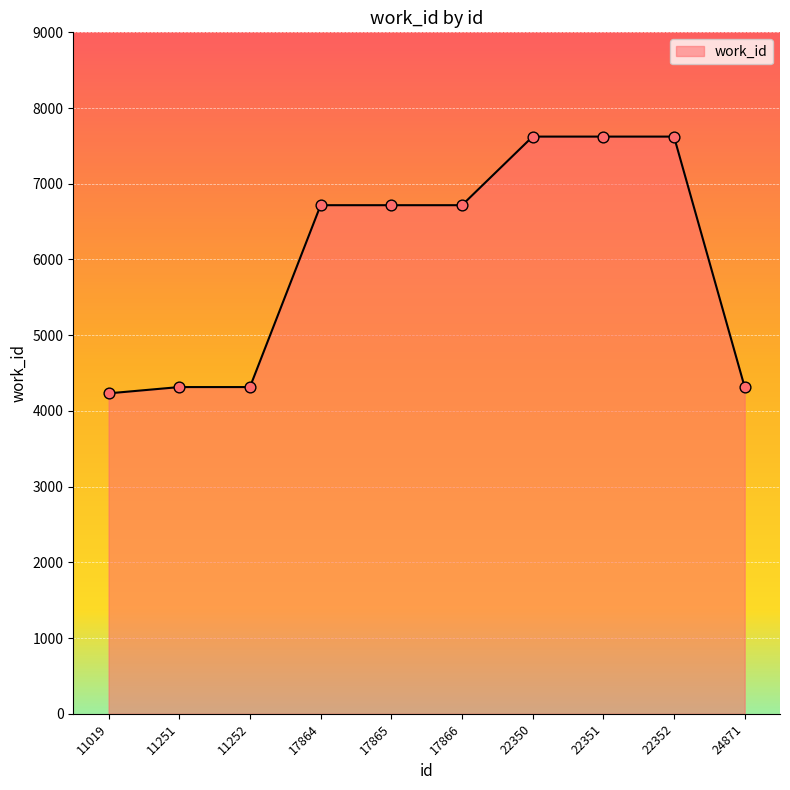

Which has a higher value, 22351 or 24871?

22351